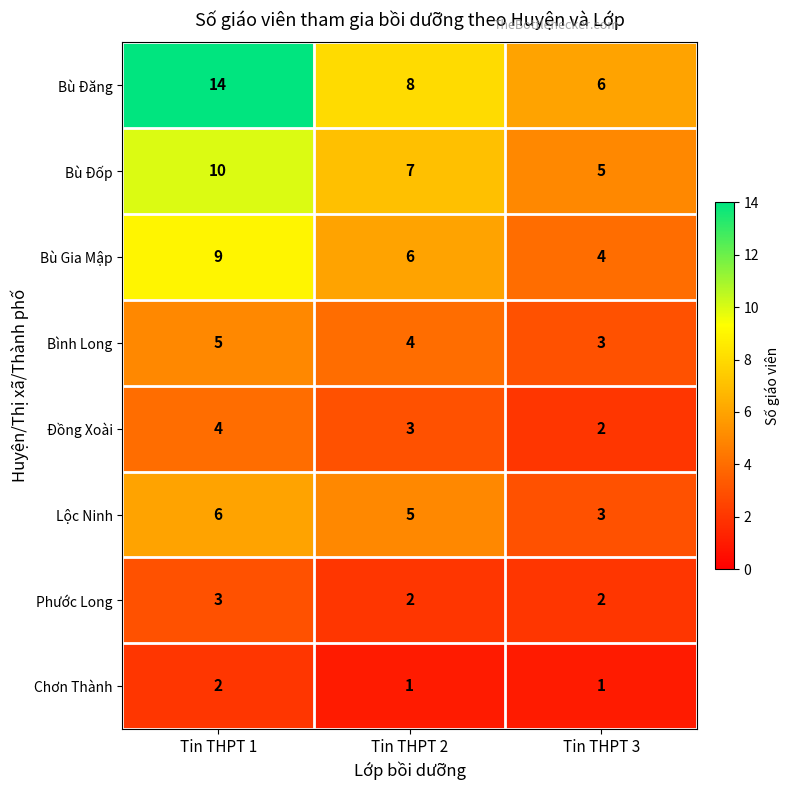

List the series in order of their peak value, highest first.

Bù Đăng, Bù Đốp, Bù Gia Mập, Lộc Ninh, Bình Long, Đồng Xoài, Phước Long, Chơn Thành